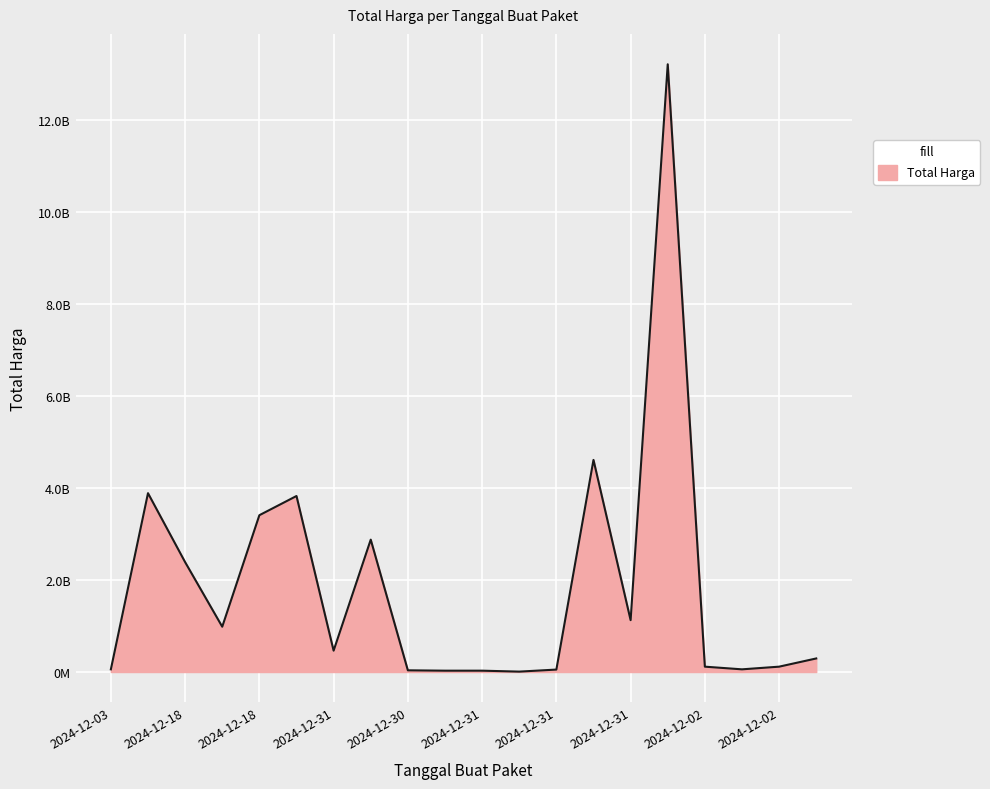

How many interior local peaks (higher than both neighbors) does the data have?

5